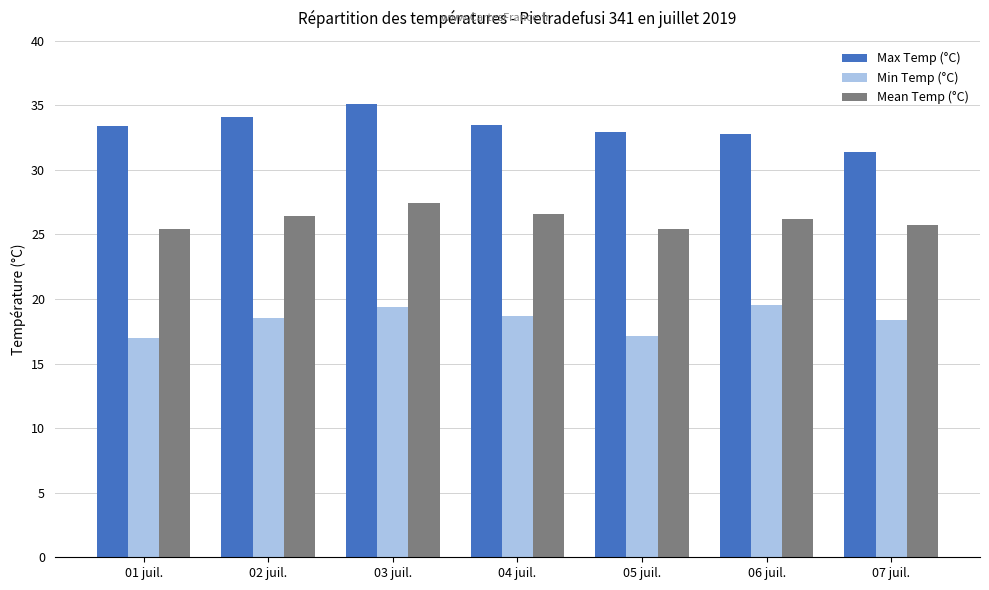

Which category has the highest value in the Mean Temp (°C) series?

03 juil.